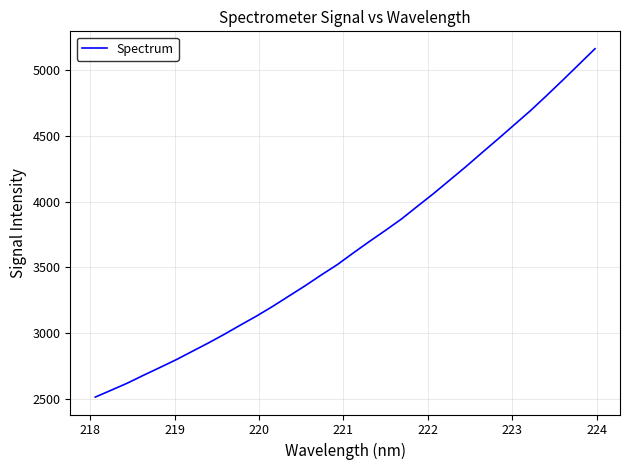

What is the difference between the maximum and minimum values?

2647.9